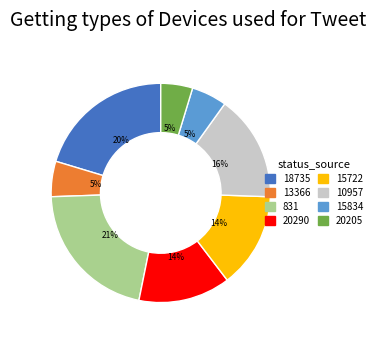

To the nearest percent, what portion does 15834 represent?

5%